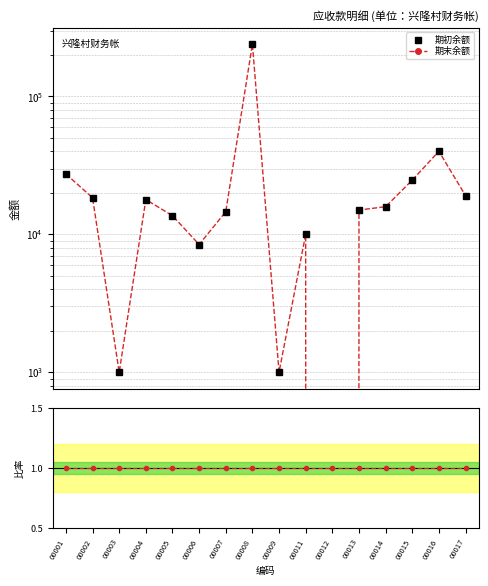

Which series ends up on top after the final intersection of 期末/期初 and 期初余额?

期初余额